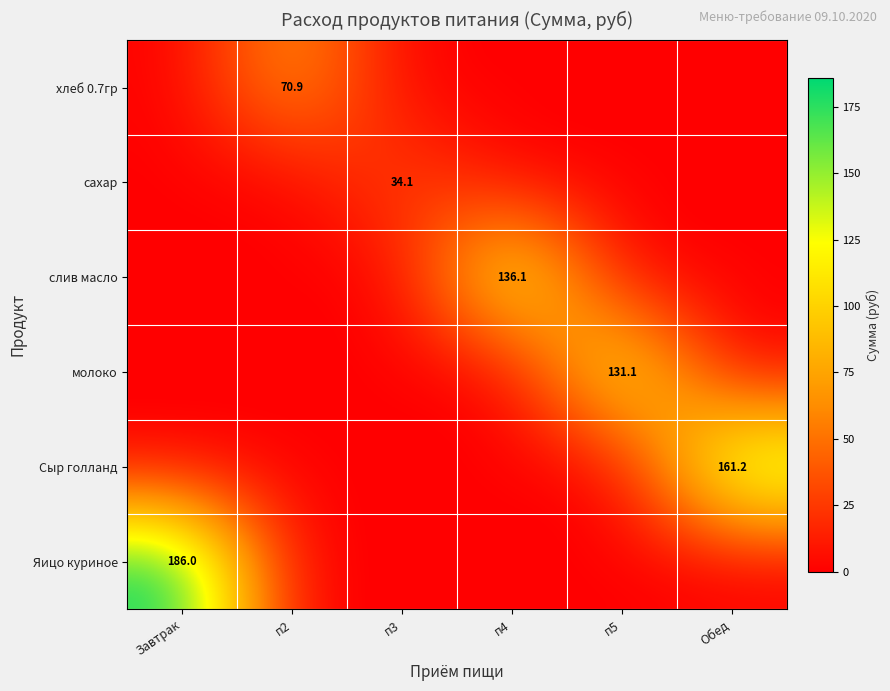

What is the total value across all series at п2?

70.9